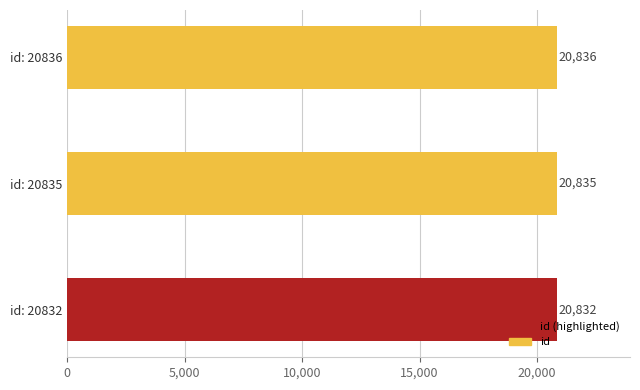

The value at id: 20832 is 20832. True or false?

True